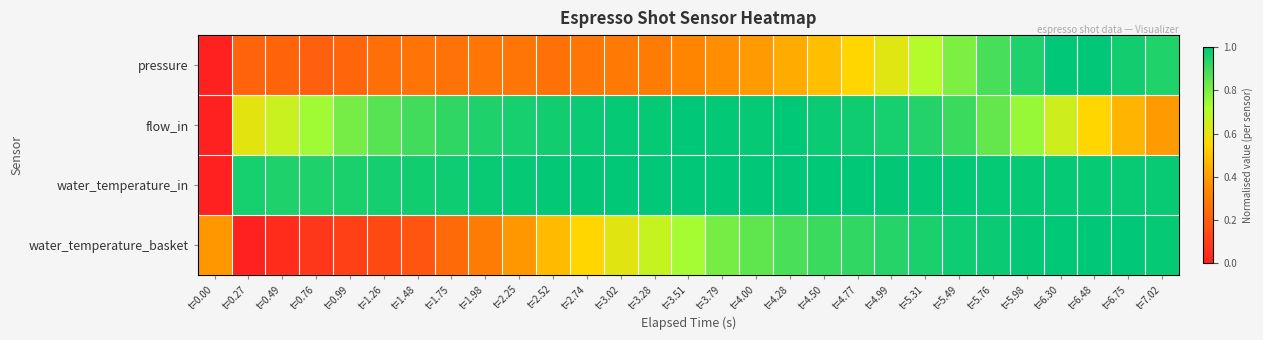

What is the greatest value displayed?

1.0